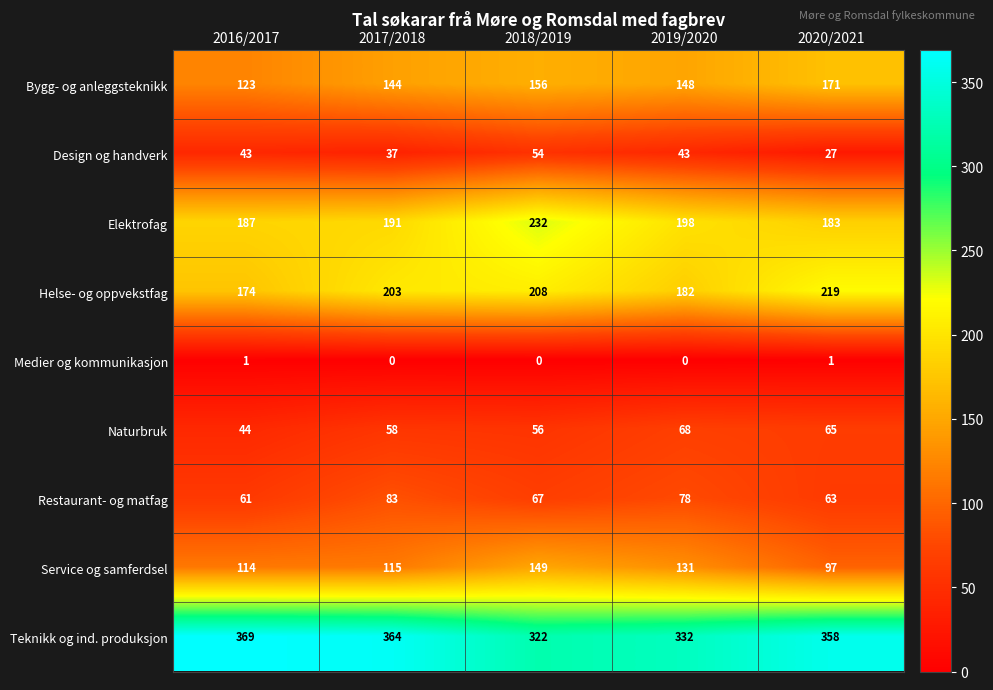

How many categories are shown in the chart?

5